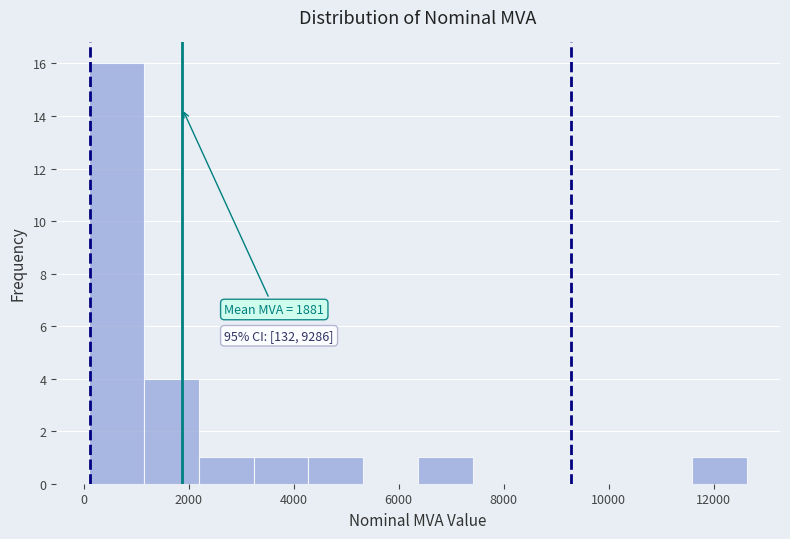

Which range on the x-axis has the tallest bar?

200 to 1200